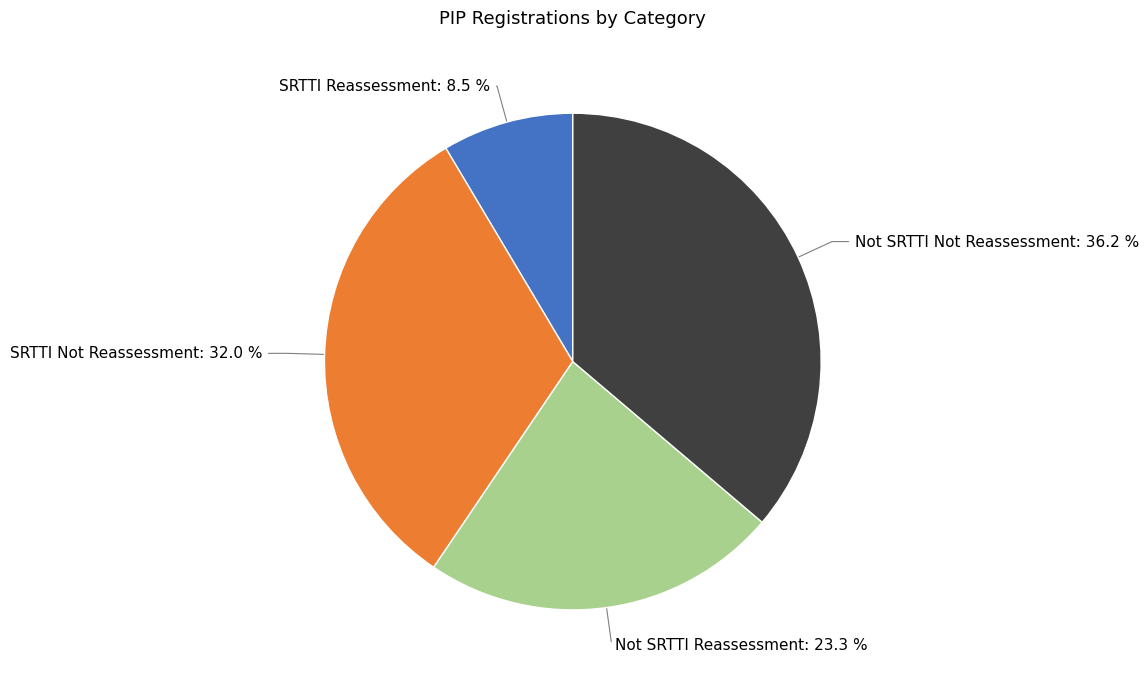

How many slices are in this pie chart?

4